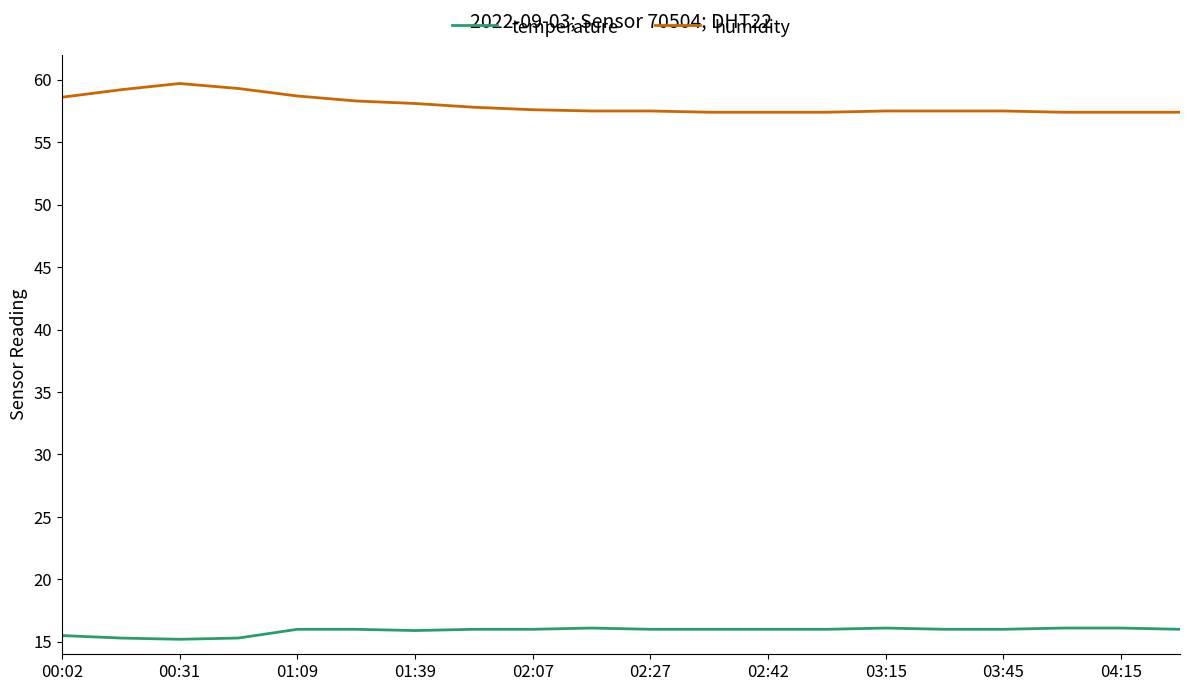

Does the chart have visible grid lines?

No